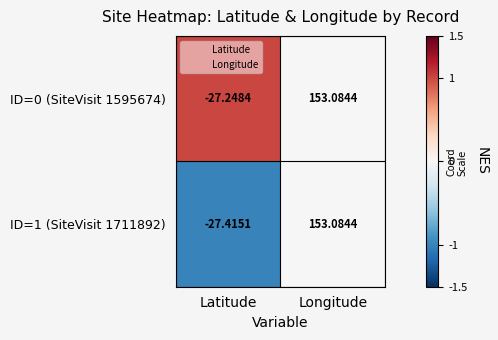

Where does the ID=1 (SiteVisit 1711892) series first go above 153?

Longitude